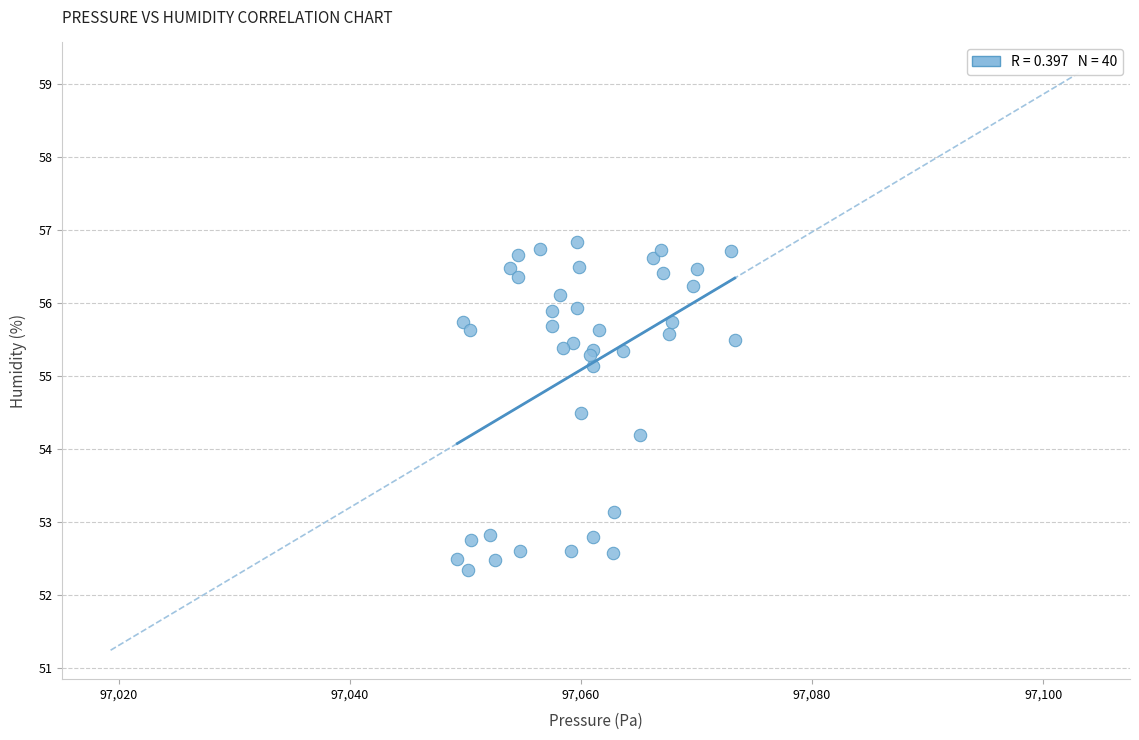

What Y value in the scatter plot is closest to 54?

54.2